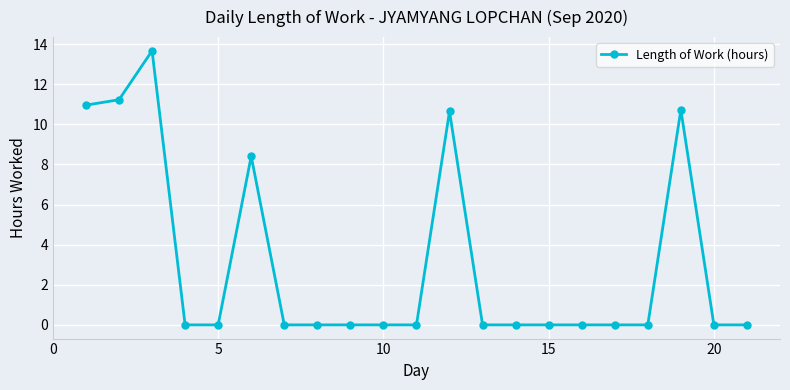

Reading left to right, what are all the values shown in this chart?

11.0	11.2	13.7	0.0	0.0	8.4	0.0	0.0	0.0	0.0	0.0	10.7	0.0	0.0	0.0	0.0	0.0	0.0	10.7	0.0	0.0